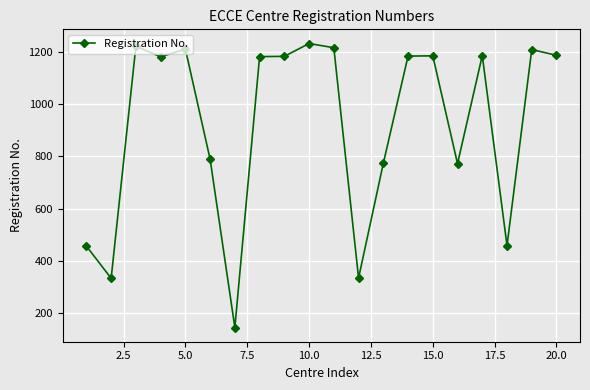

True or false: the data has more than 2 interior local peaks.

True